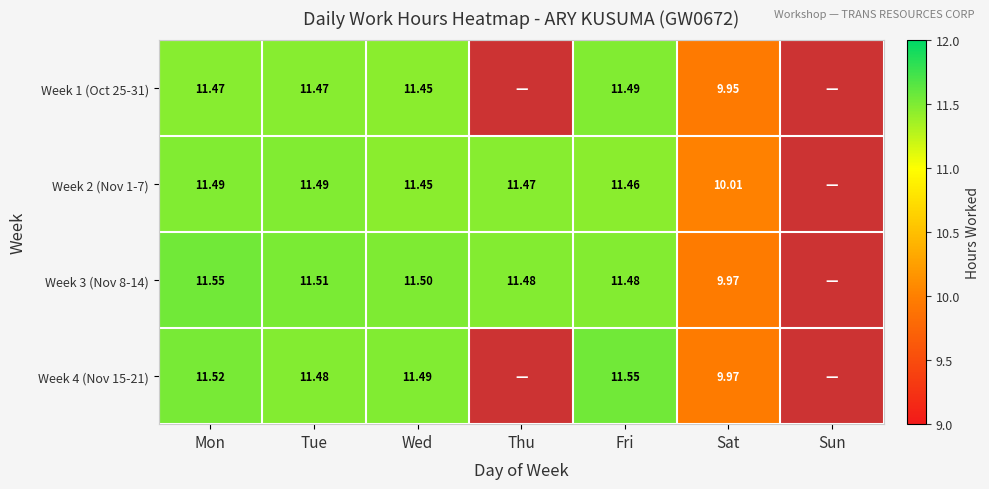

Which label corresponds to the largest value in the chart?

Mon